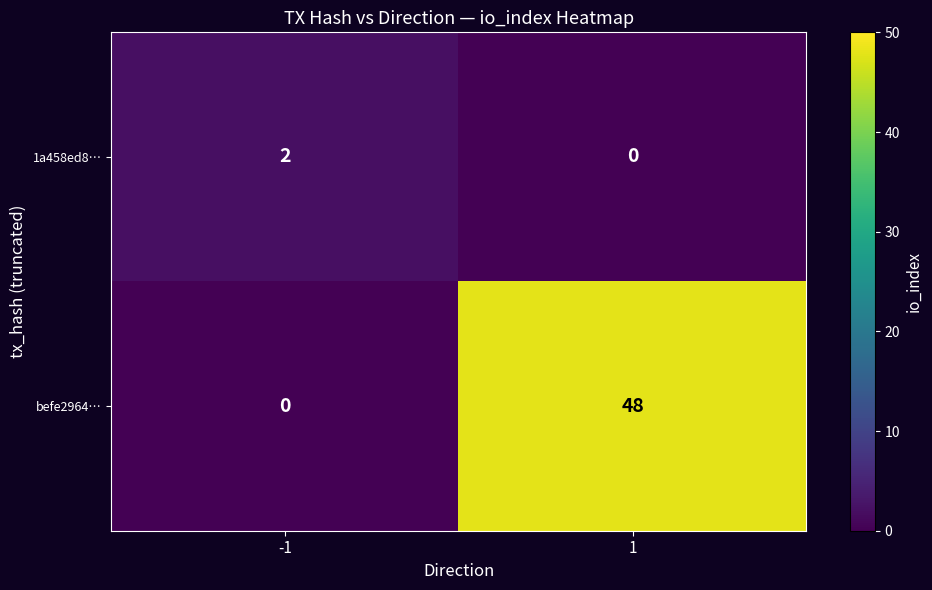

Which series has the largest range (max minus min)?

befe2964…